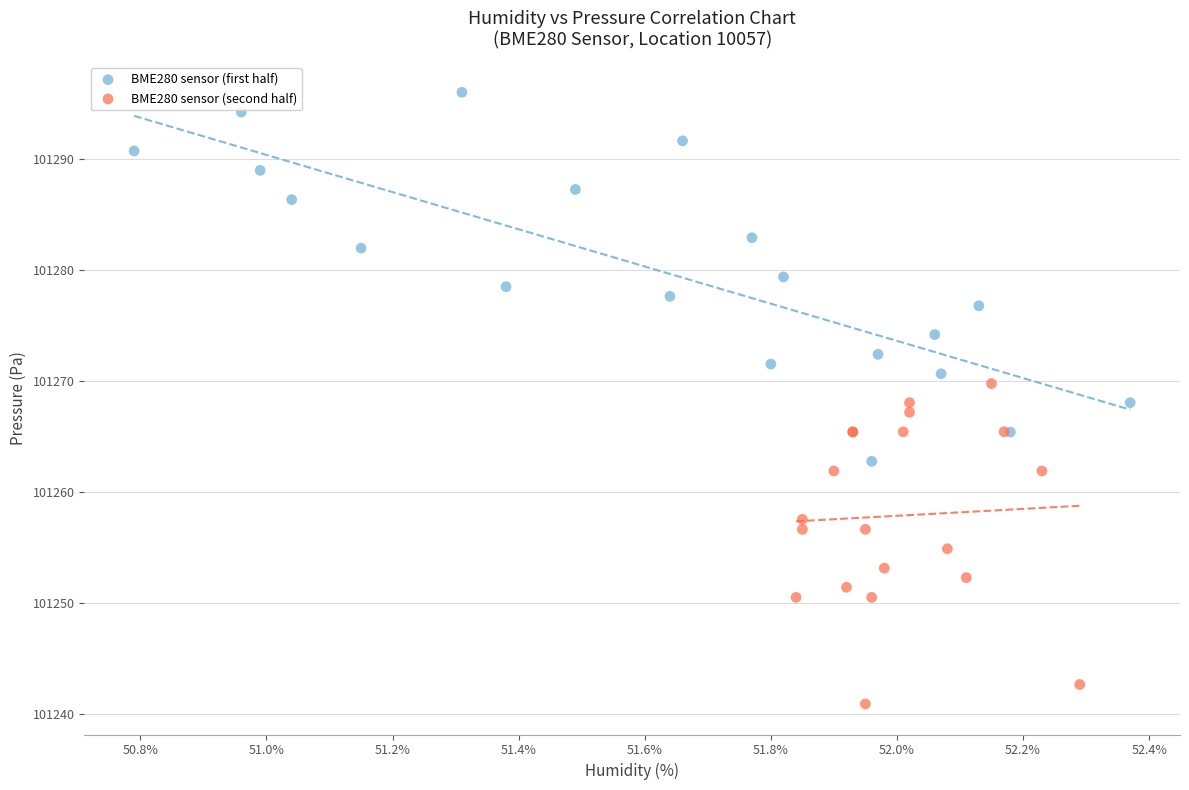

Which series contains the lowest Y value?

BME280 sensor (second half)